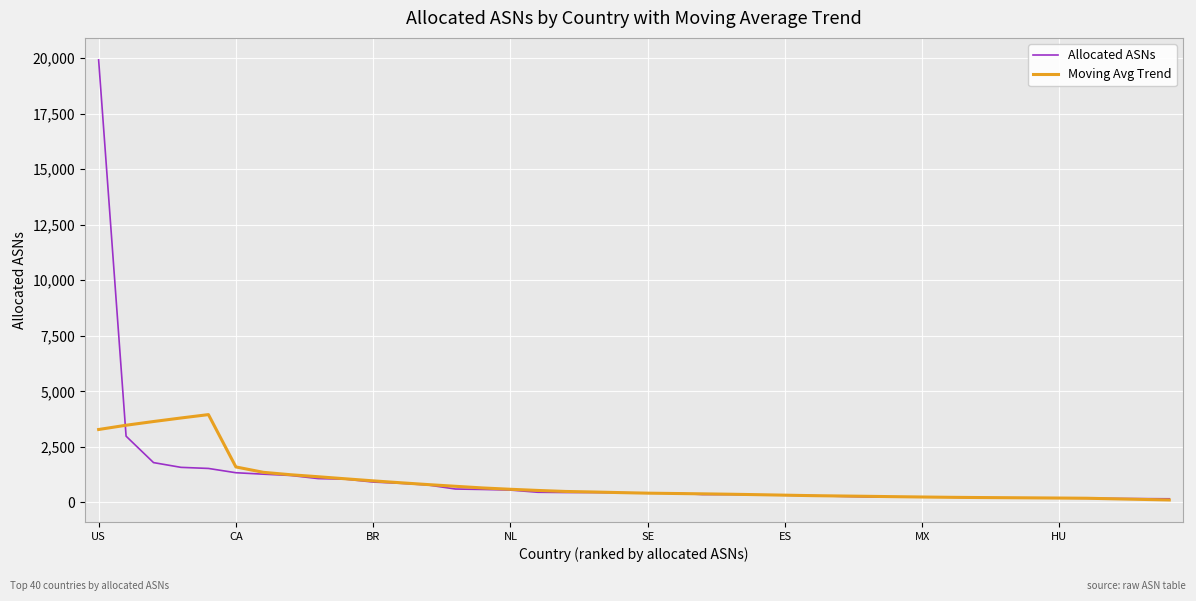

Which series has the largest total across all categories?

Allocated ASNs